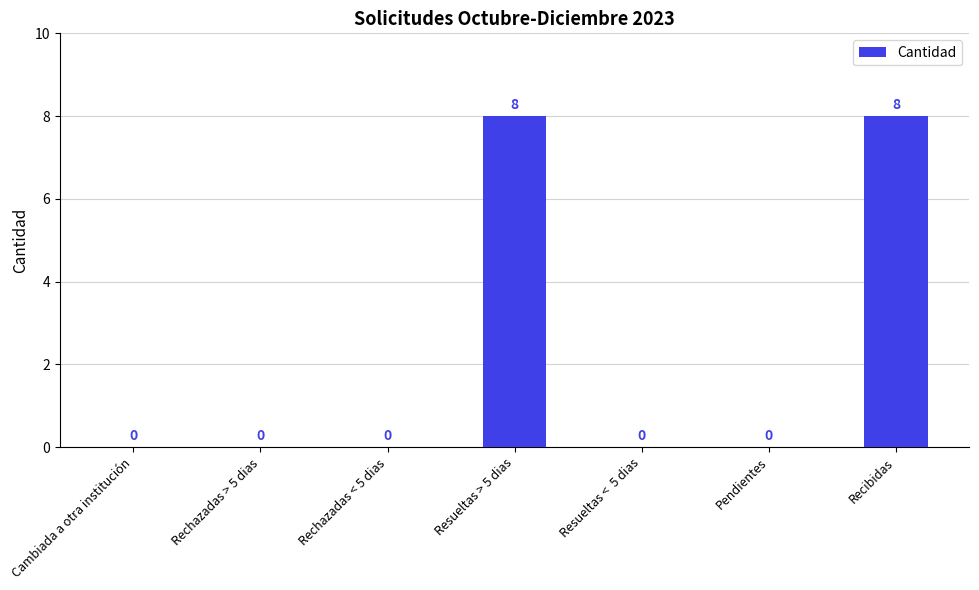

What is the sum of all values?

16